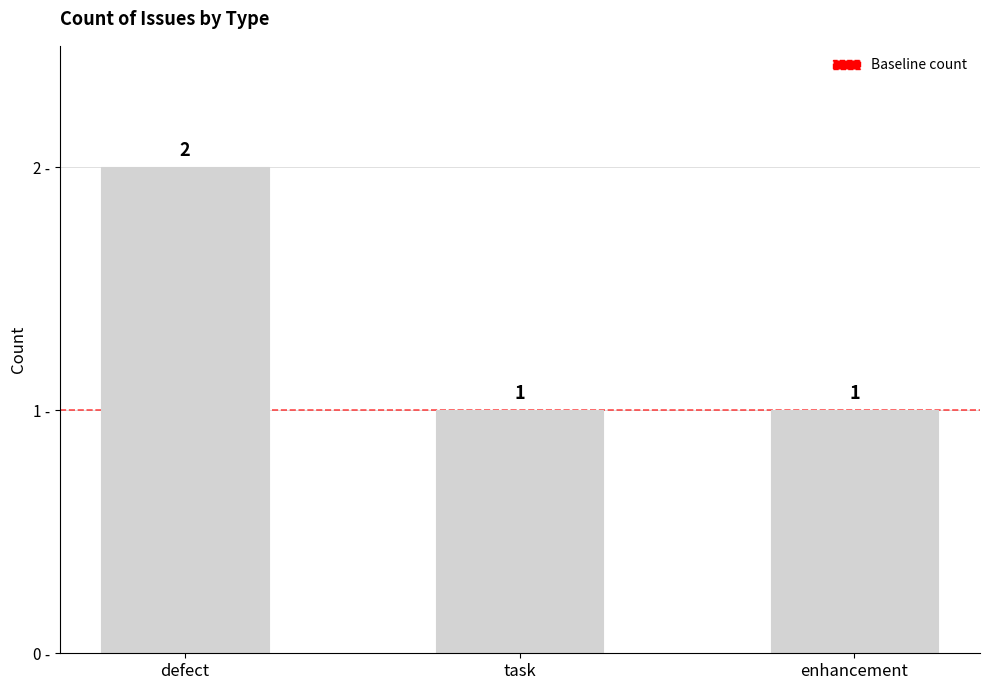

What position from the right is enhancement?

1